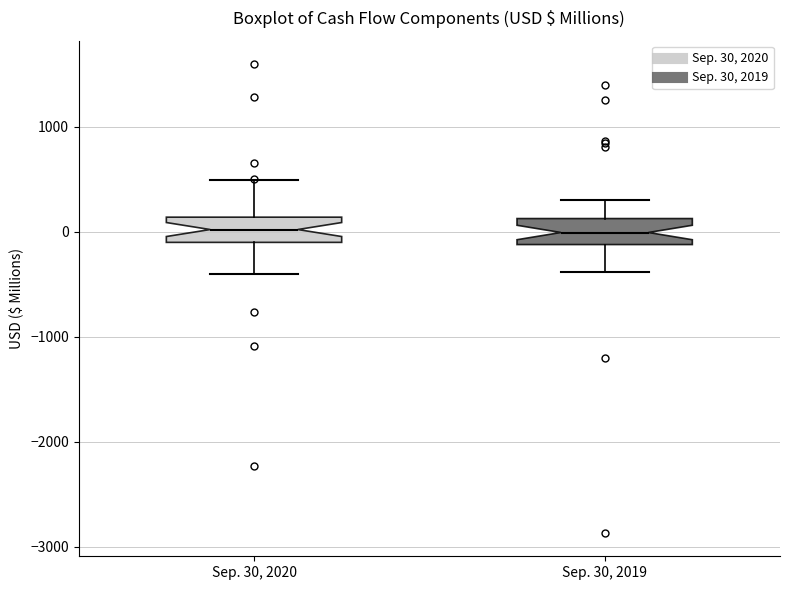

Where does the upper whisker of the box for Sep. 30, 2019 end on the y-axis? The values are not printed on the chart, so give them approximately, as read against the axis.

300